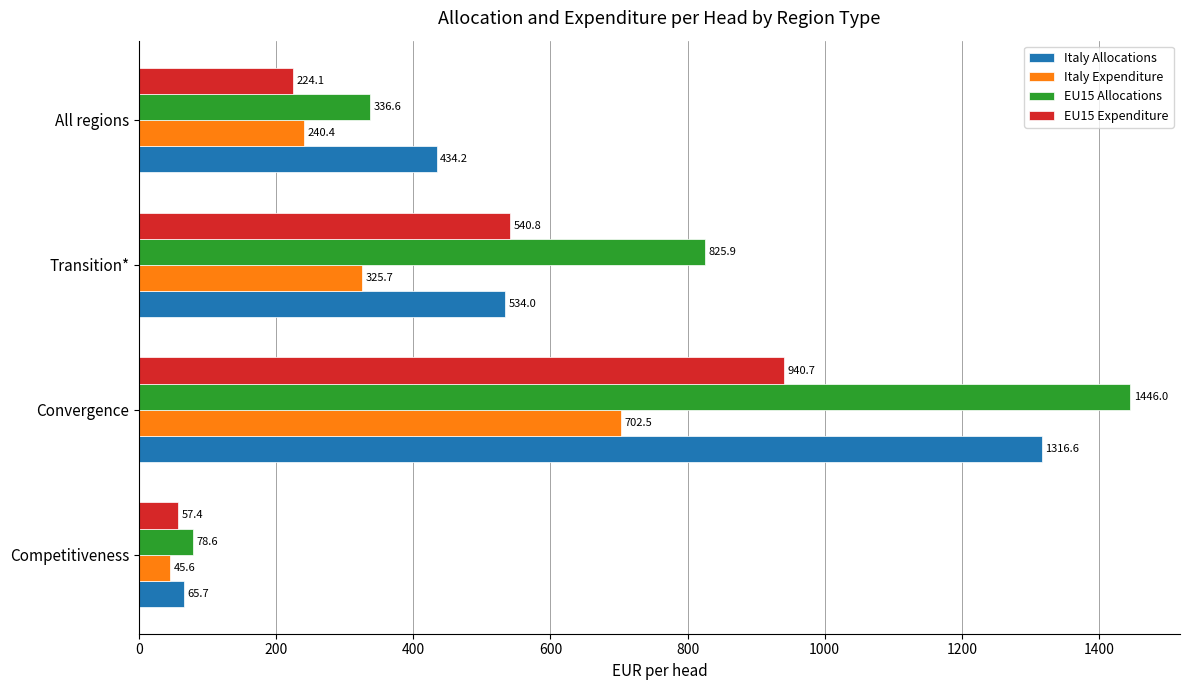

True or false: EU15 Allocations has a value of 213.1 at All regions.

False